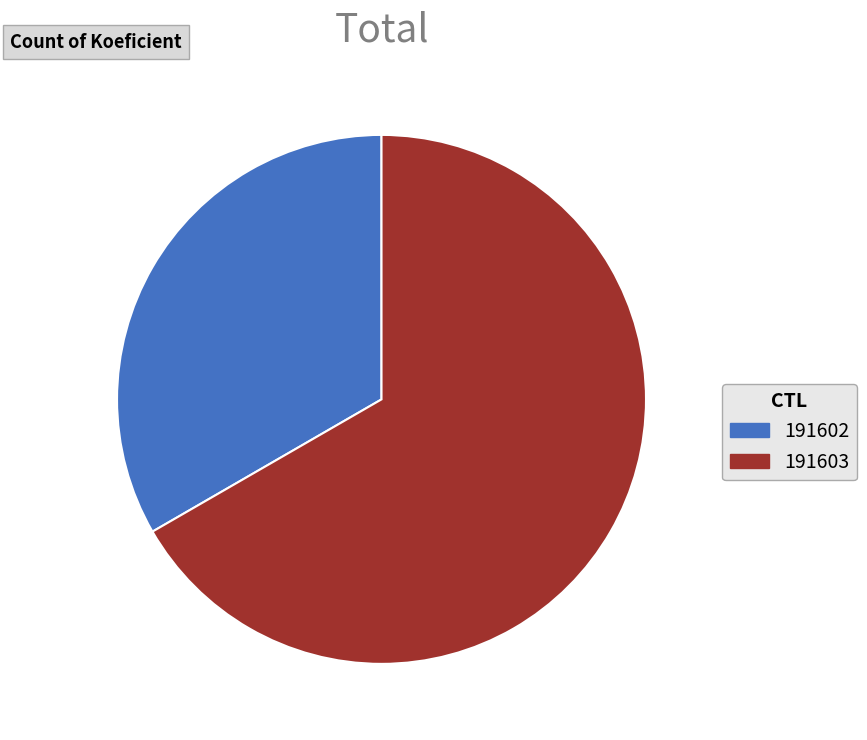

What is the majority slice?

191603